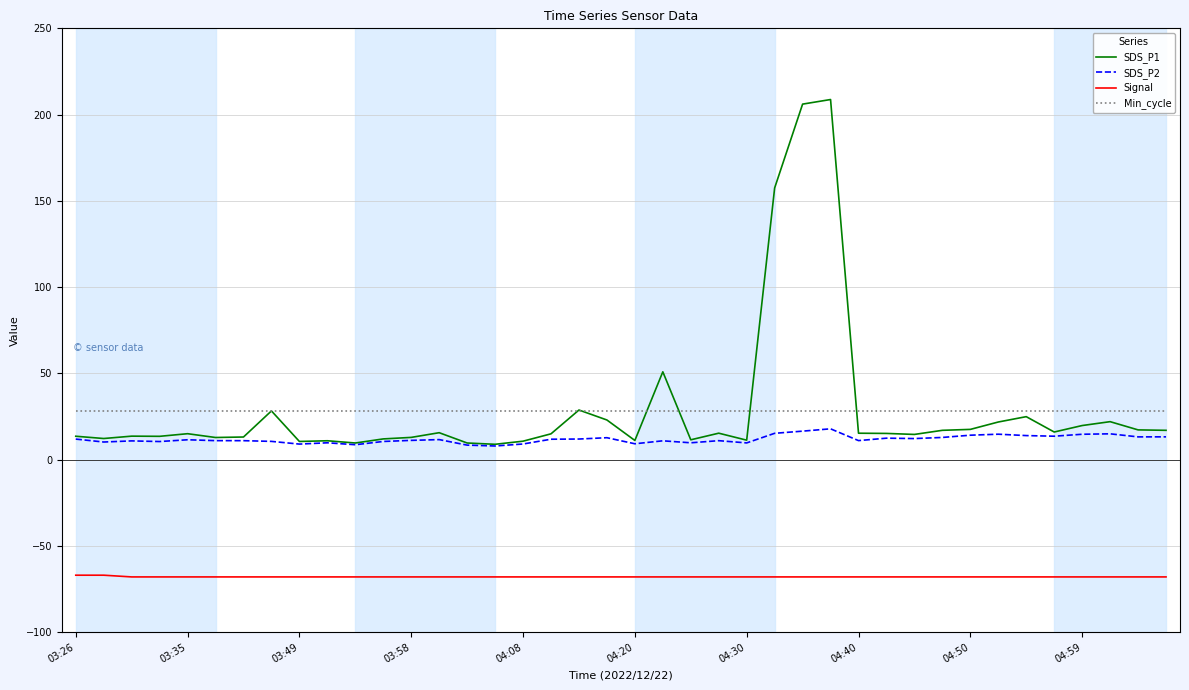

Which series has the widest spread of values?

SDS_P1